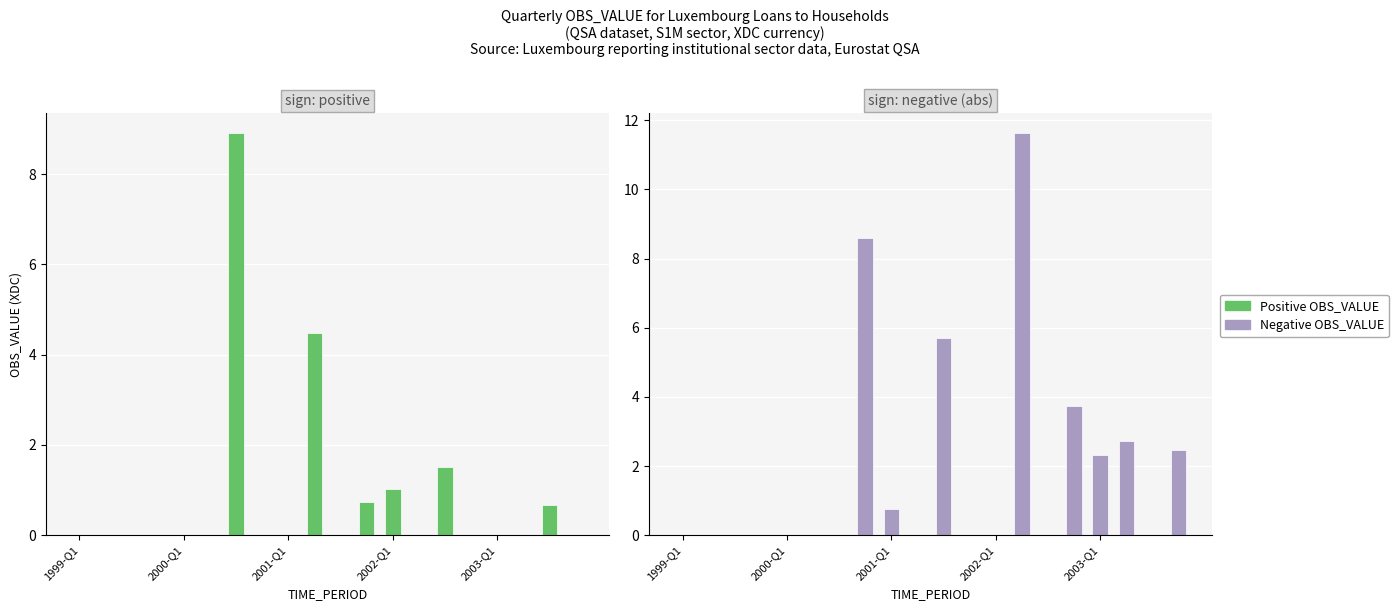

Which series has the largest total across all categories?

Negative OBS_VALUE